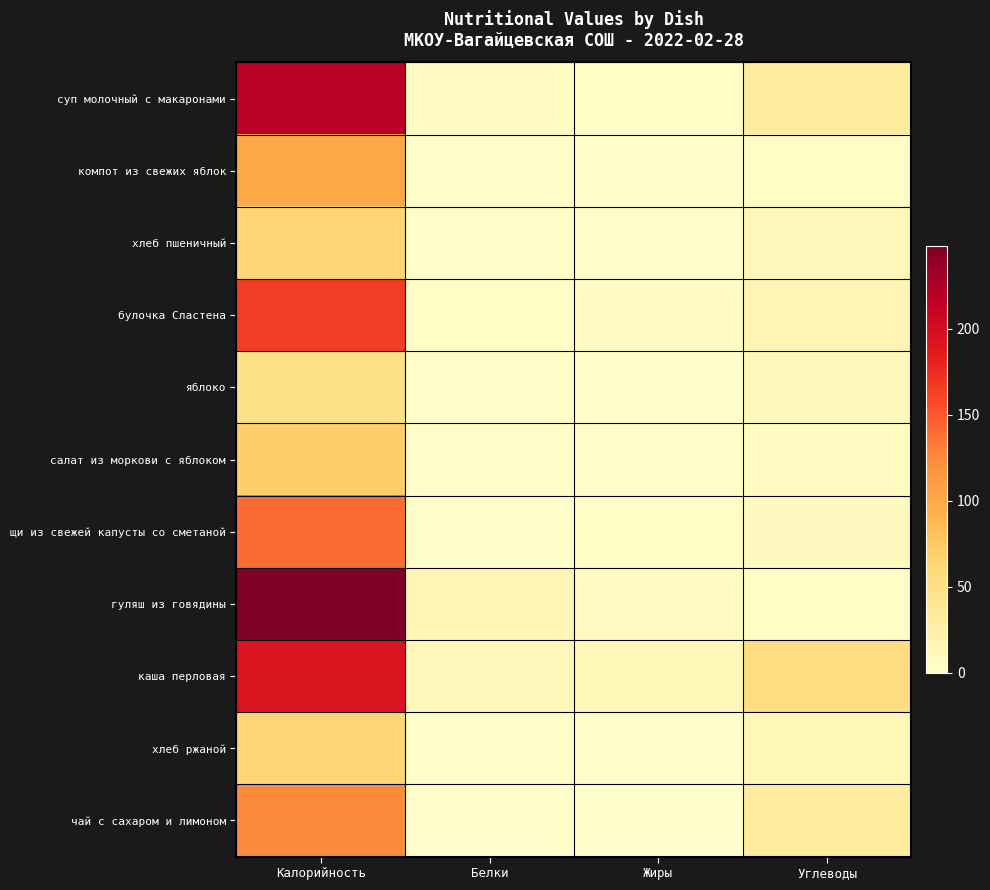

Which series has the largest range (max minus min)?

гуляш из говядины